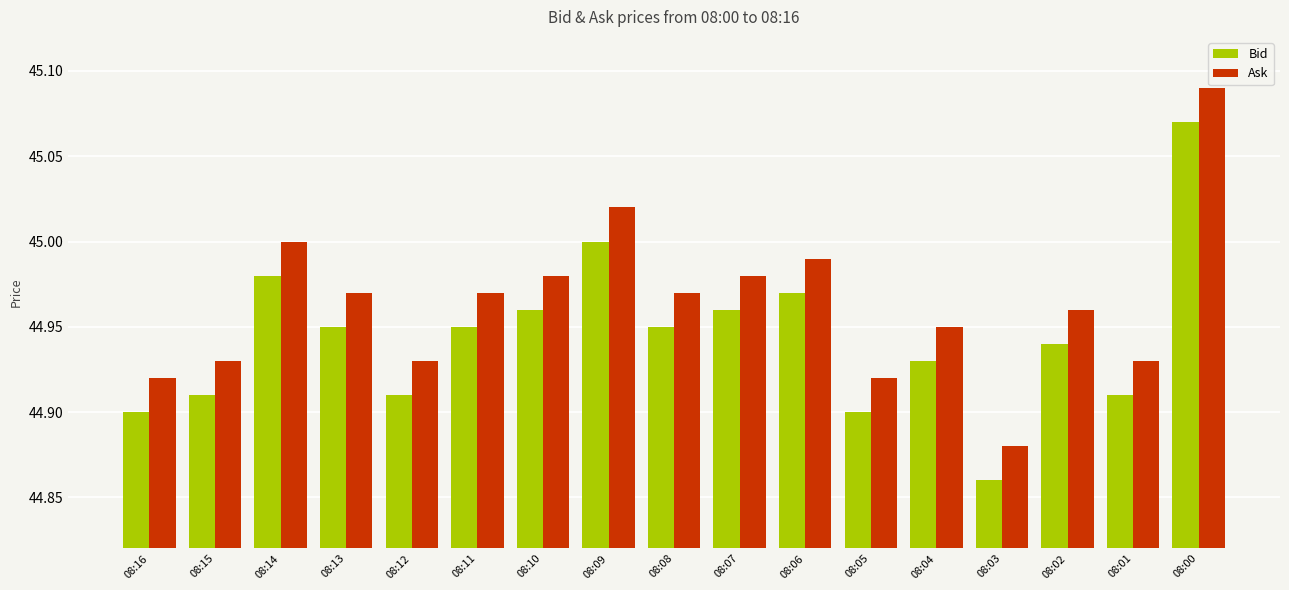

What is the total value across all series at 08:13?

89.9